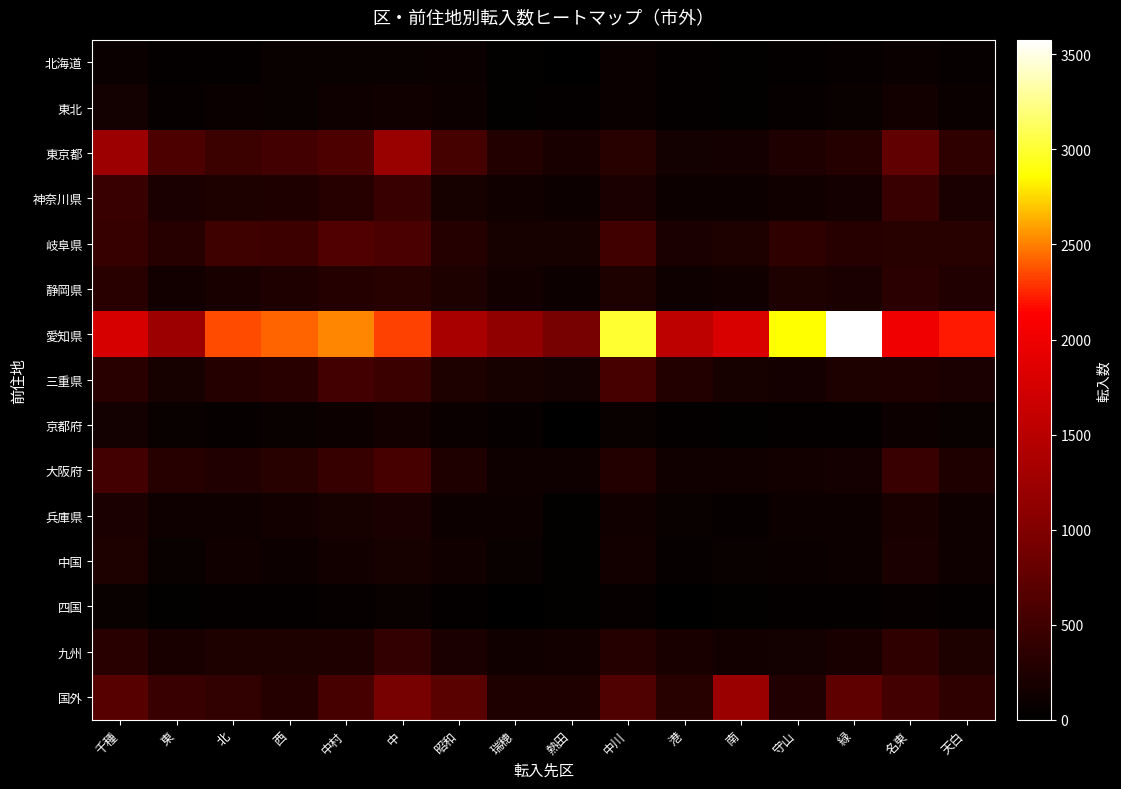

Which has a higher value, 南 or 西?

西